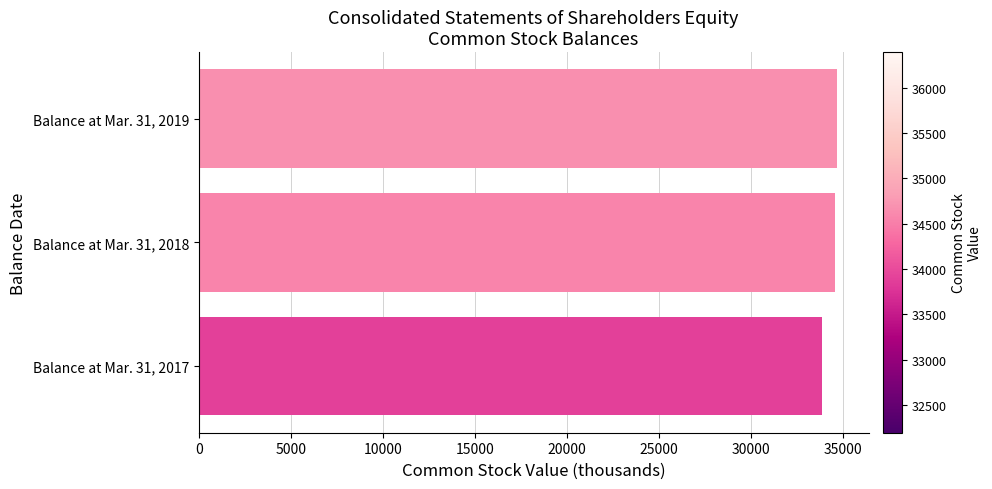

Read the value at Balance at Mar. 31, 2019.

34660